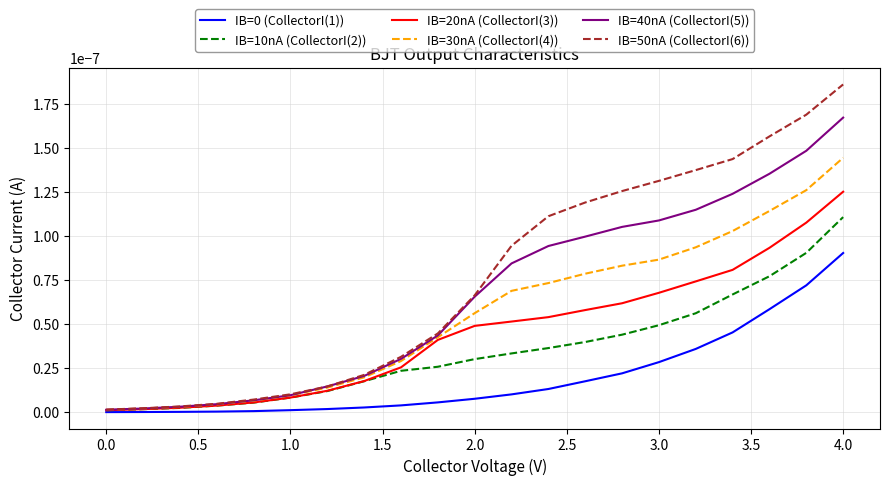

Which series has the largest range (max minus min)?

IB=50nA (CollectorI(6))